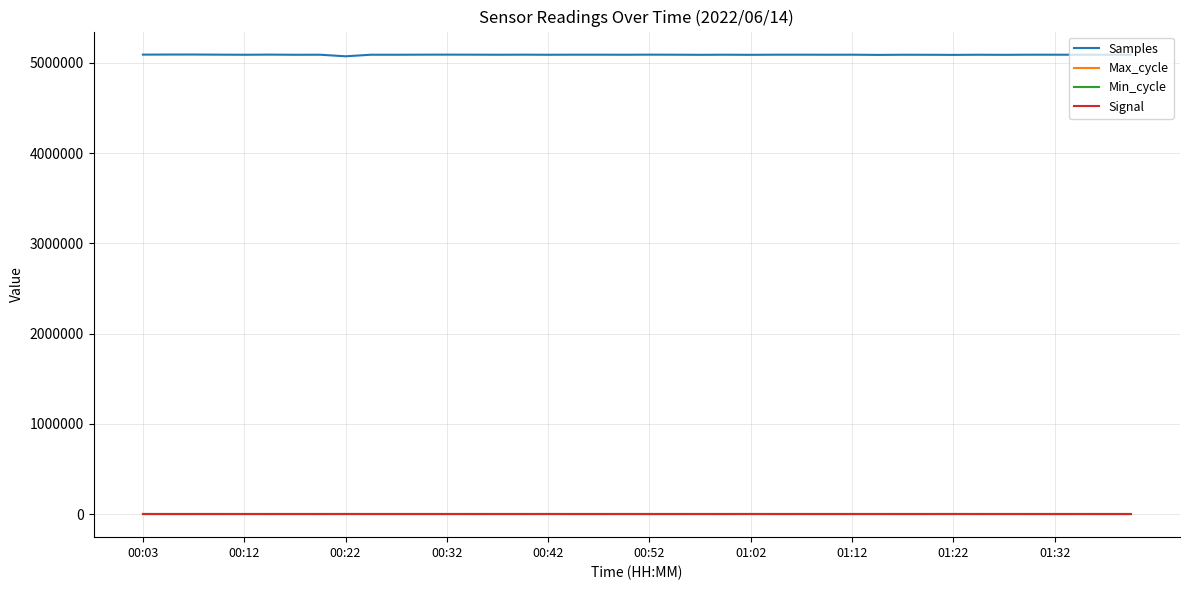

True or false: Signal and Max_cycle intersect in this chart.

False